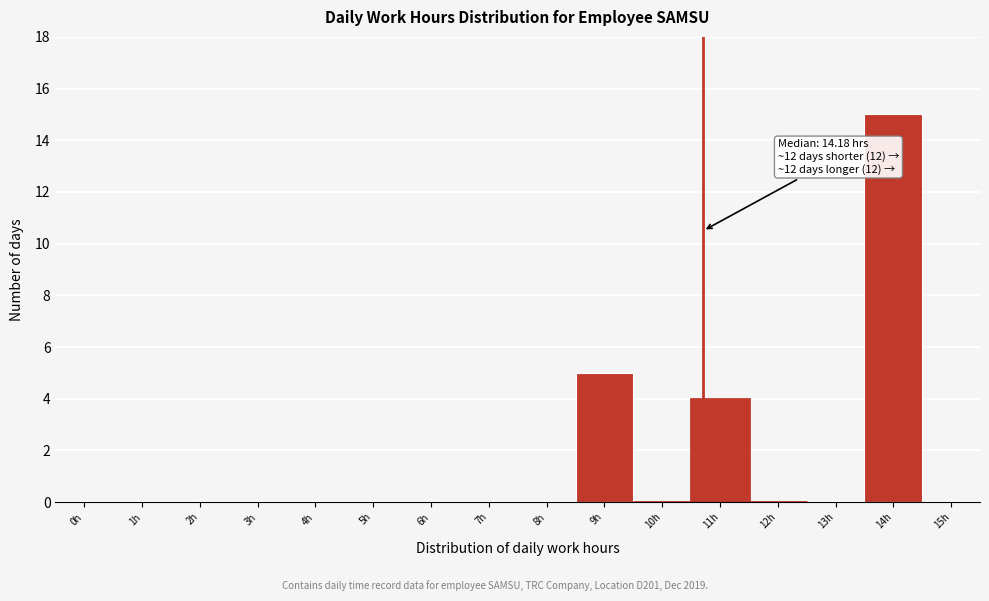

Reading left to right, list all the values displayed in this chart.

0h=0	1h=0	2h=0	3h=0	4h=0	5h=0	6h=0	7h=0	8h=0	9h=5	10h=0	11h=4	12h=0	13h=0	14h=15	15h=0